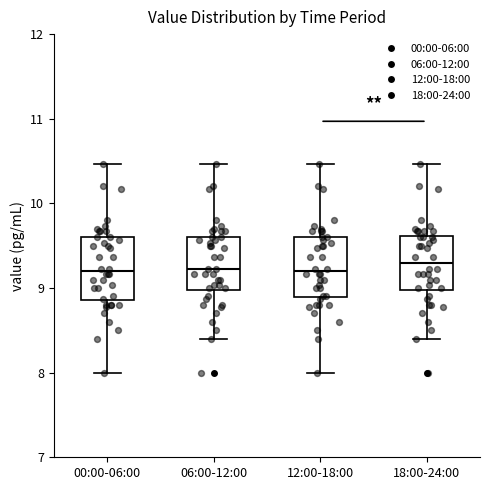

Reading left to right, read every box against the y-axis: the position of its median line, the range the box covers, and the ends of its whiskers. The values are not printed on the chart, so give them approximately, as read against the axis.

00:00-06:00: median 9.2, box 8.9 to 9.6, whiskers 8.0 to 10.5
06:00-12:00: median 9.2, box 9.0 to 9.6, whiskers 8.4 to 10.5
12:00-18:00: median 9.2, box 8.9 to 9.6, whiskers 8.0 to 10.5
18:00-24:00: median 9.3, box 9.0 to 9.6, whiskers 8.4 to 10.5